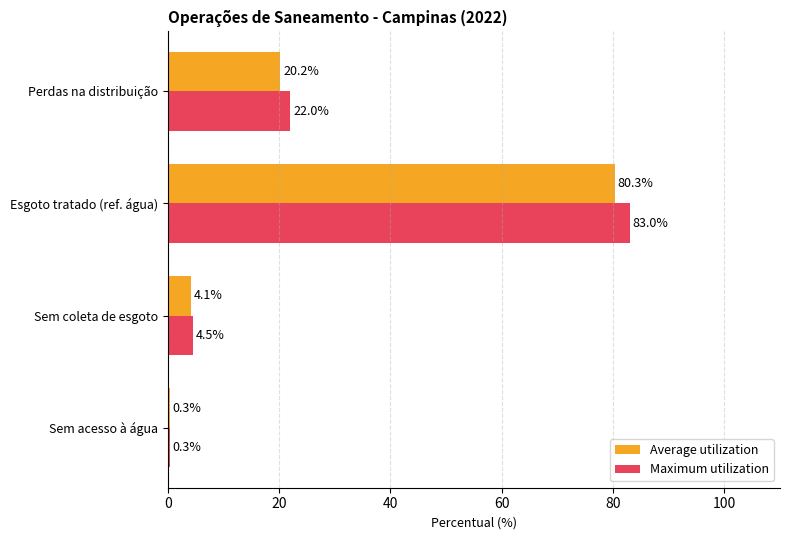

Is it true that Maximum utilization equals 22.0 at Perdas na distribuição?

True